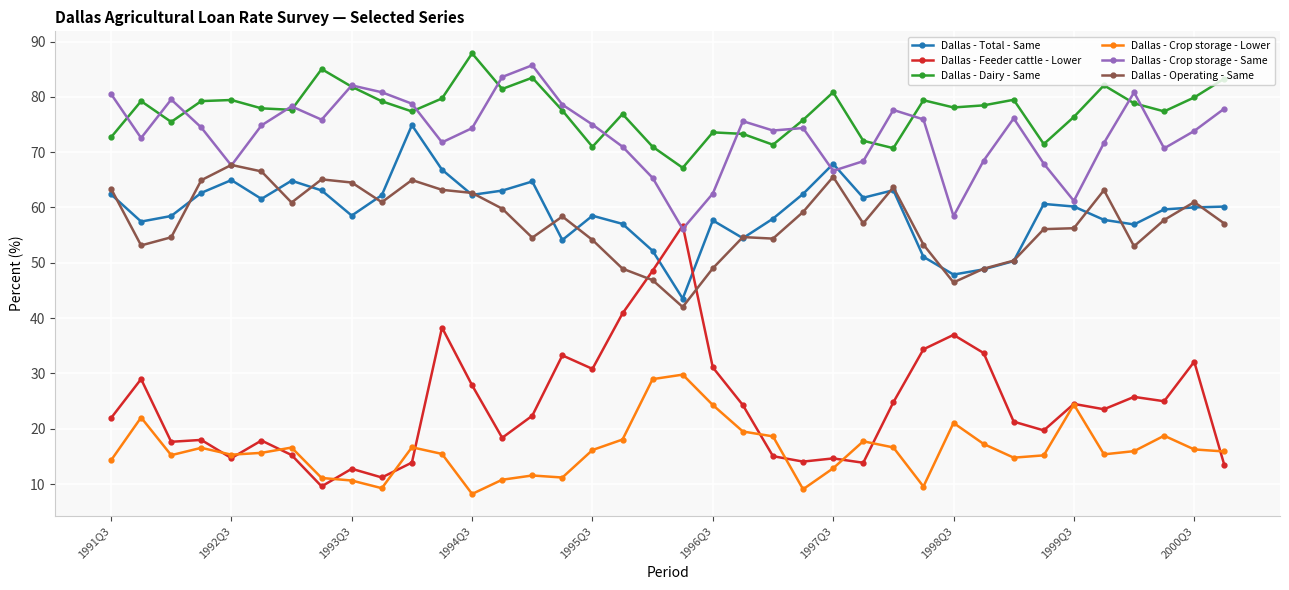

What is the greatest value displayed?

87.9